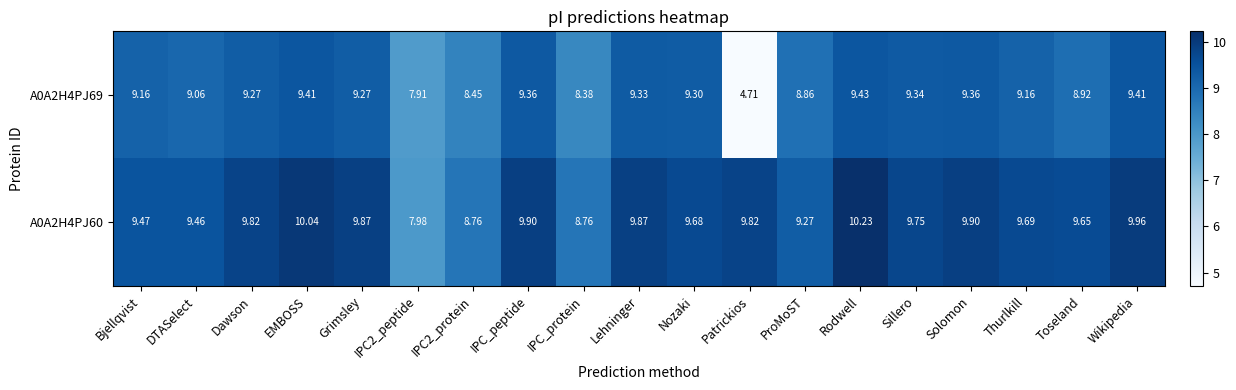

What is the total value across all series at IPC2_peptide?

15.9